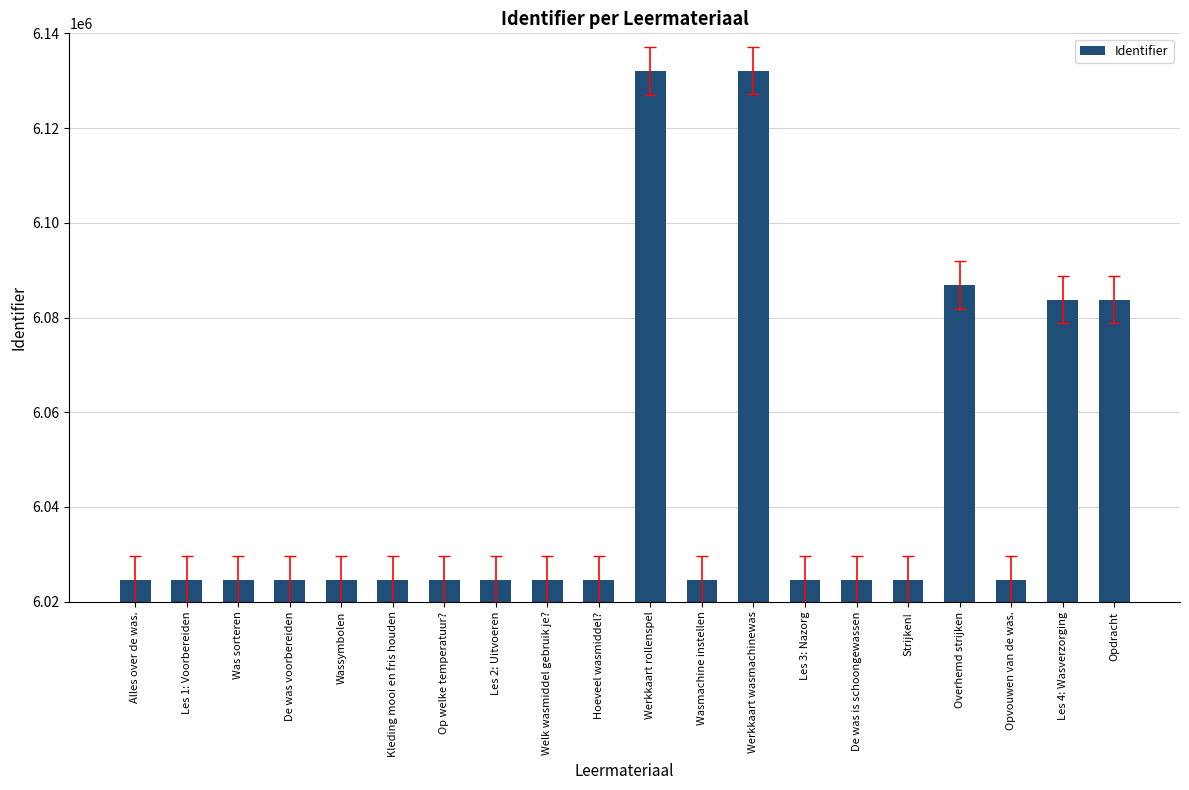

What is the label of the 6th bar from the right?

De was is schoongewassen